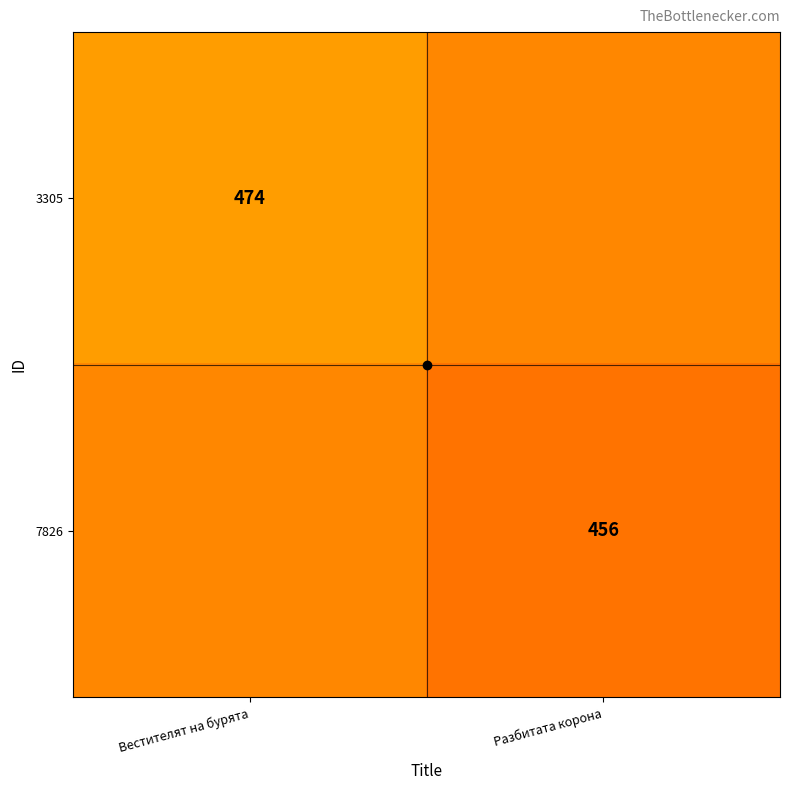

Is it true that 3305 equals 474 at Вестителят на бурята?

True